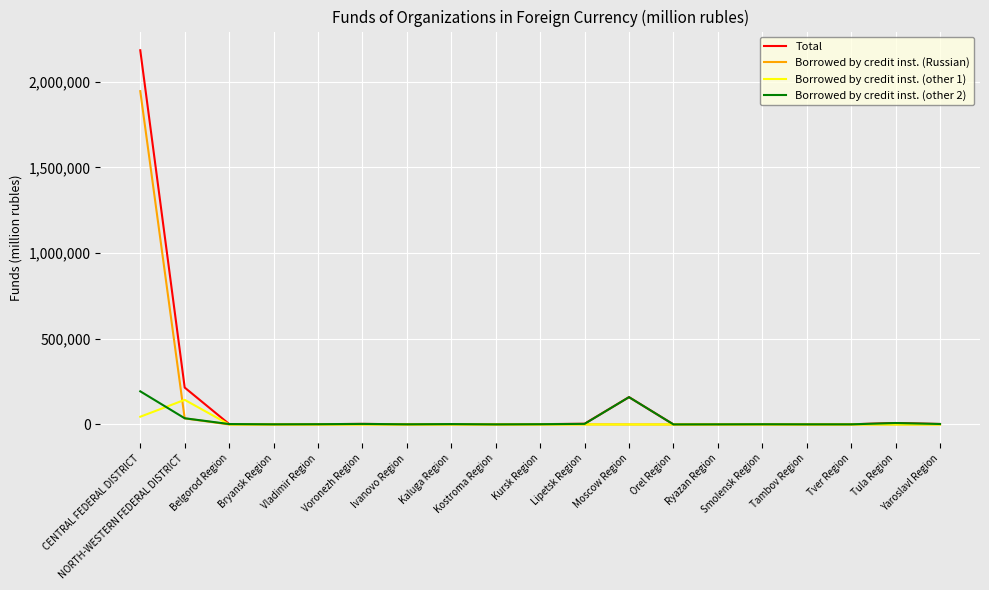

What is the sum of the Total values at Yaroslavl Region and Ryazan Region?

3676